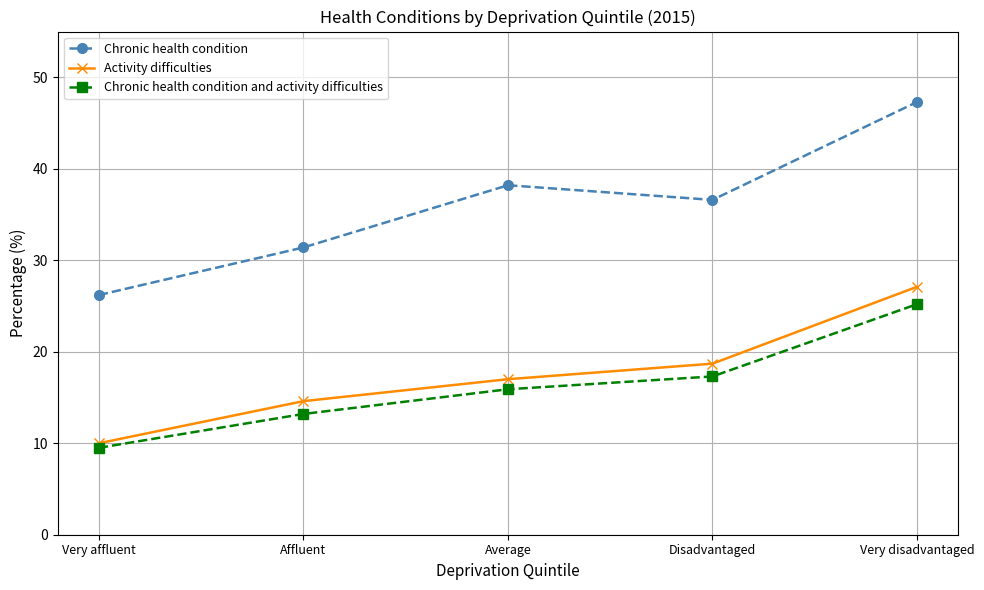

At which category is the sum across all series the highest?

Very disadvantaged